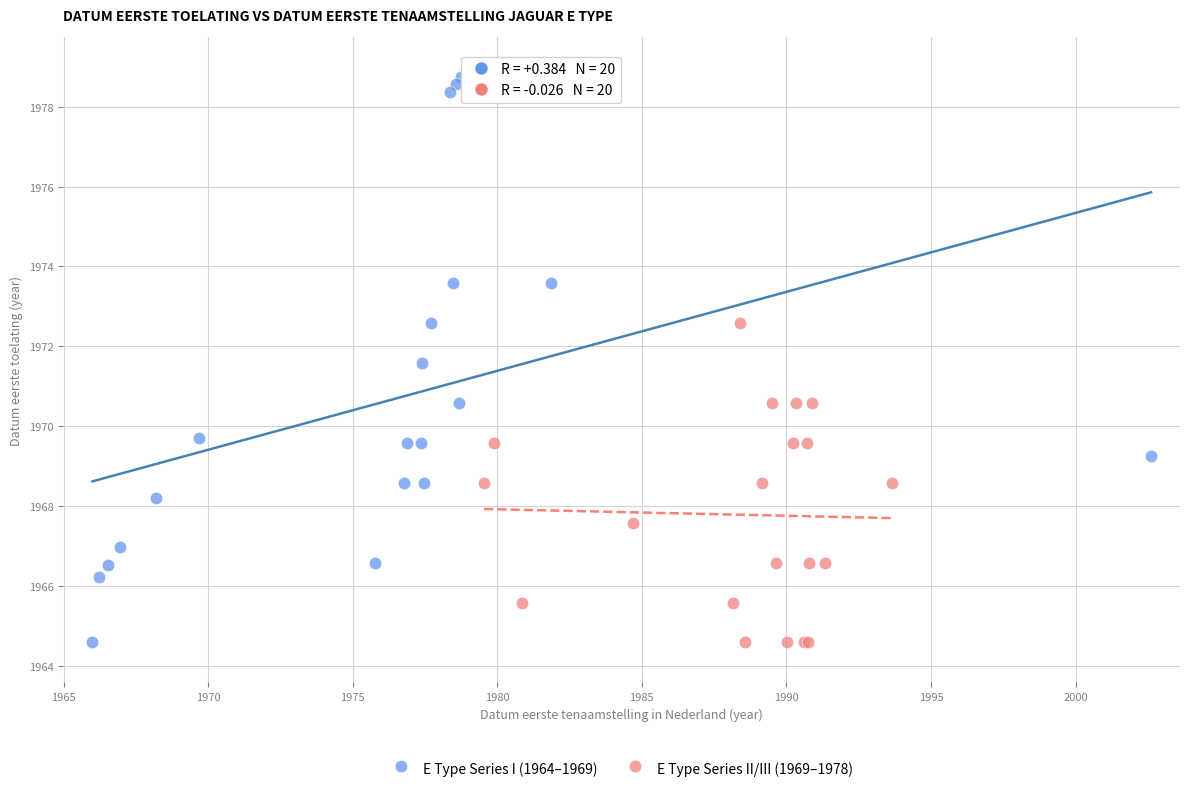

Which series contains the highest Y value?

E Type Series I (1964–1969)